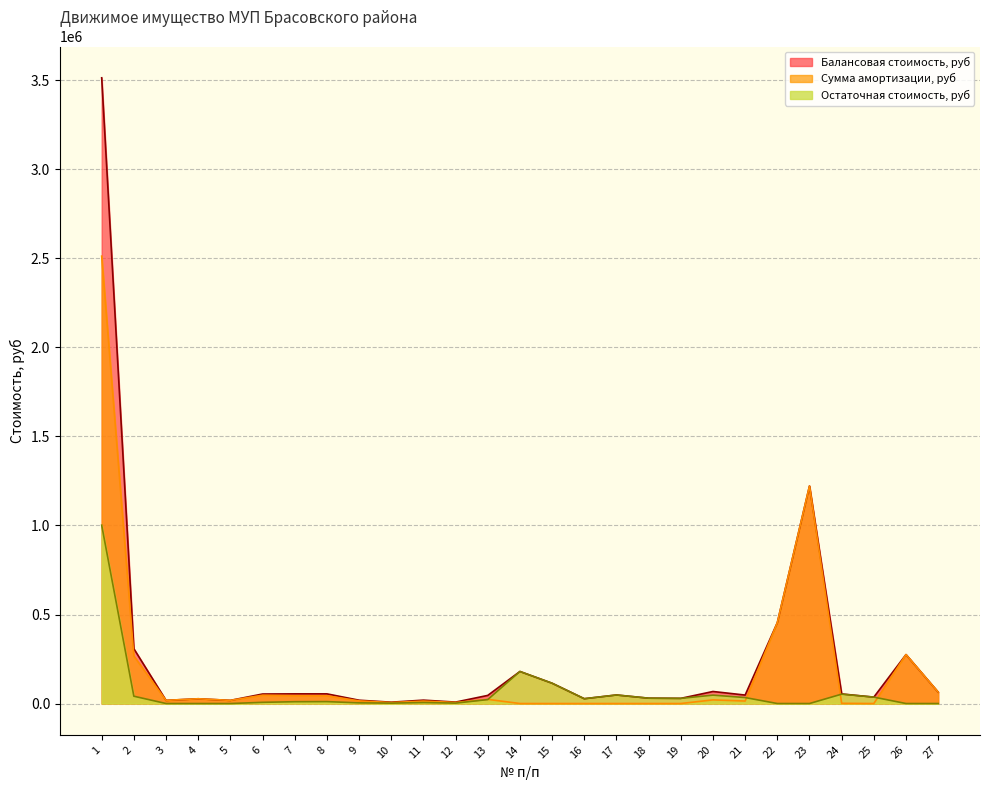

What are all the series names shown in the legend?

Балансовая стоимость, руб, Сумма амортизации, руб, Остаточная стоимость, руб